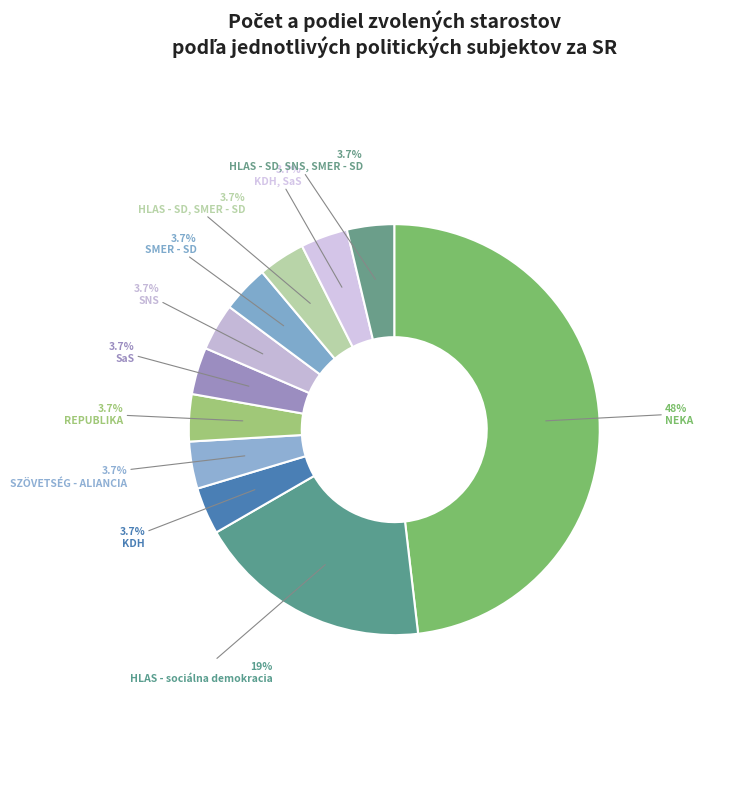

Does HLAS - SD, SNS, SMER - SD account for over 50% of the chart?

No